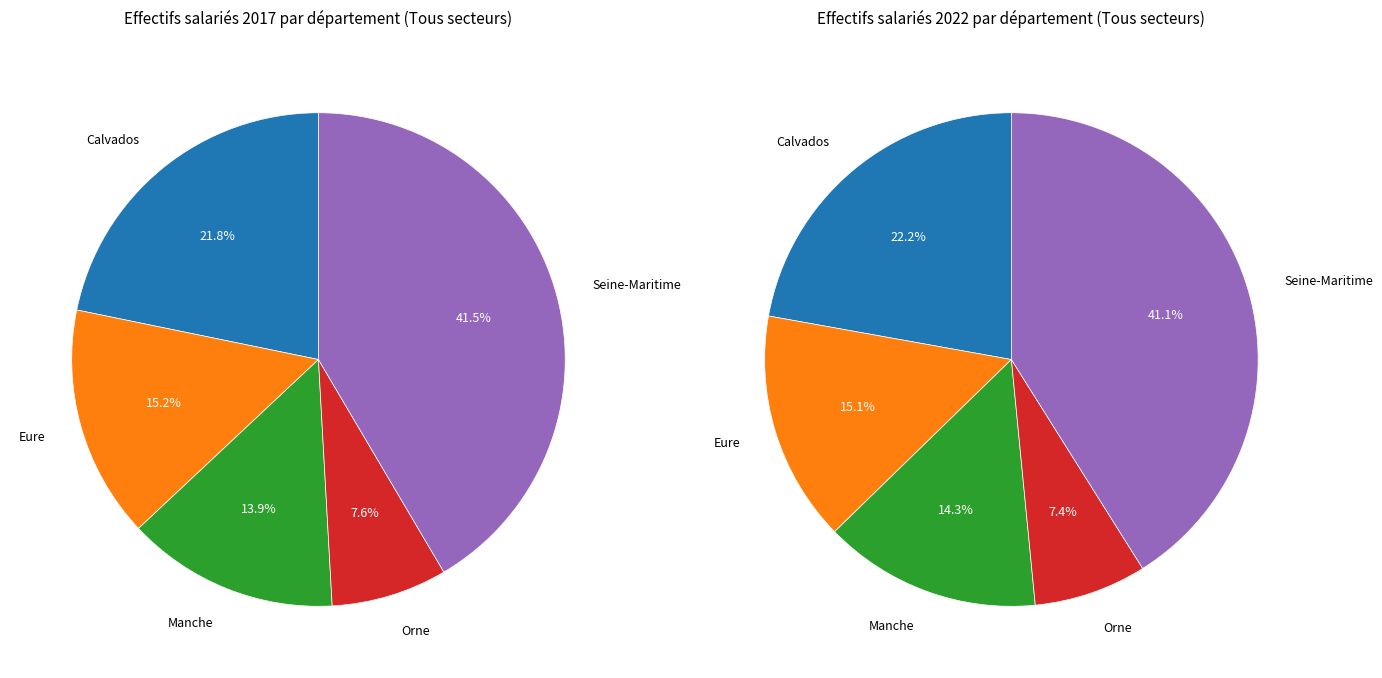

What is the change in value from Eure to Manche?

-10460